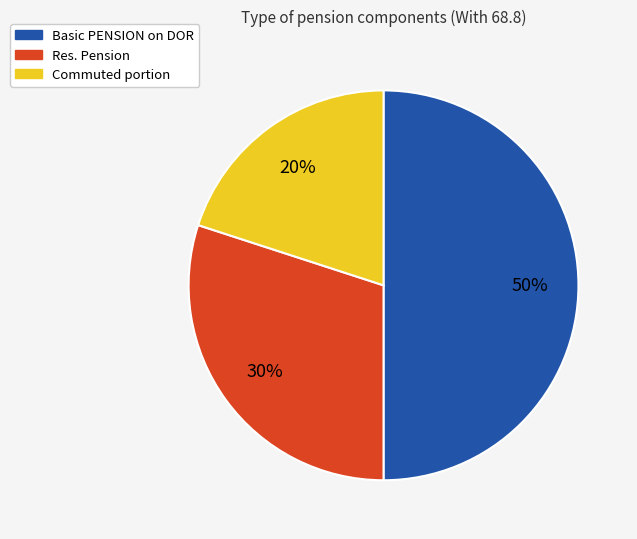

To the nearest percent, what is the difference between the largest and smallest slice percentages?

30%